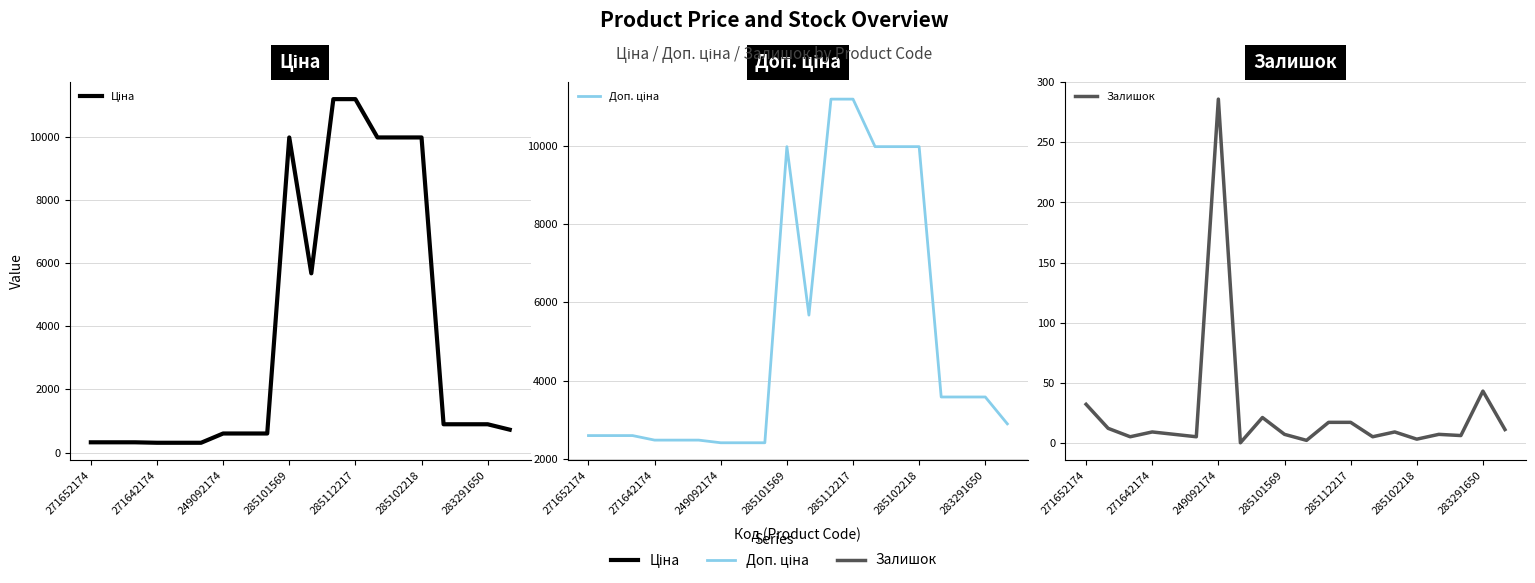

List the series in order of their peak value, lowest first.

Залишок, Ціна, Доп. ціна